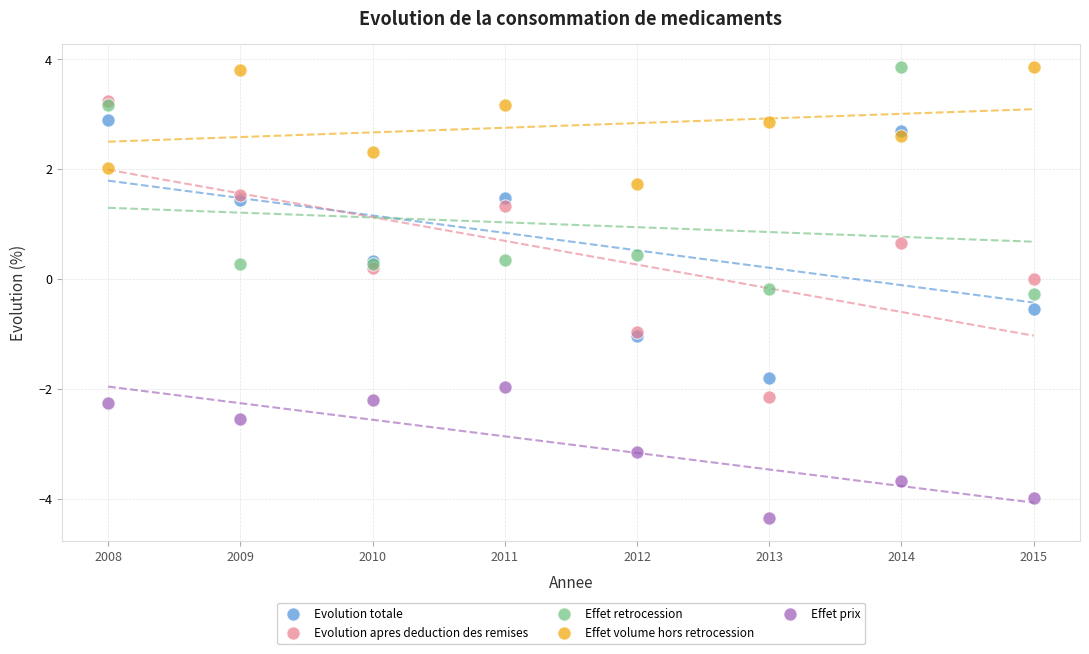

In the Effet prix series, what Y value is closest to -3?

-3.1